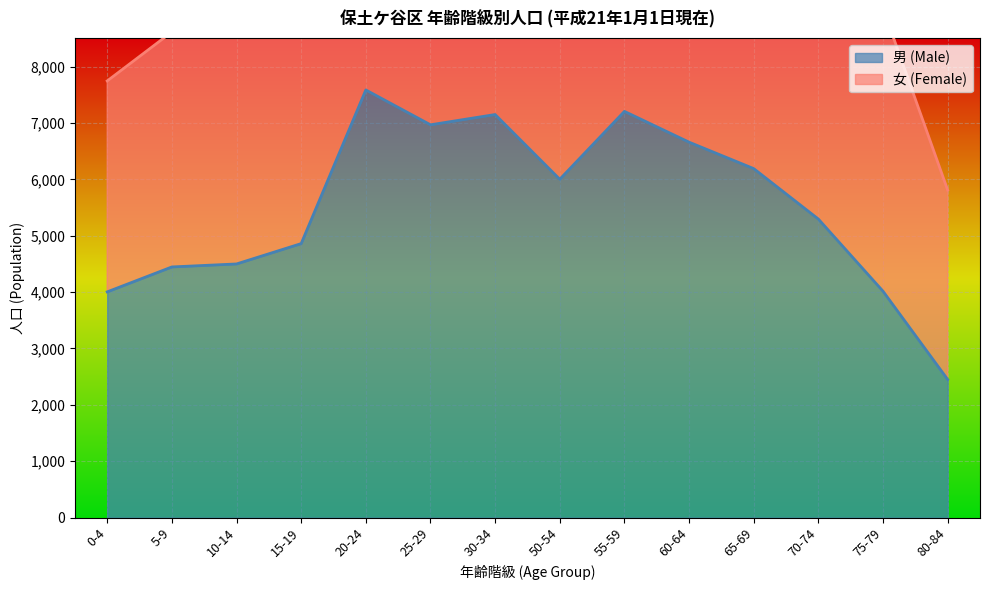

Which category has the lowest value across all series?

80-84